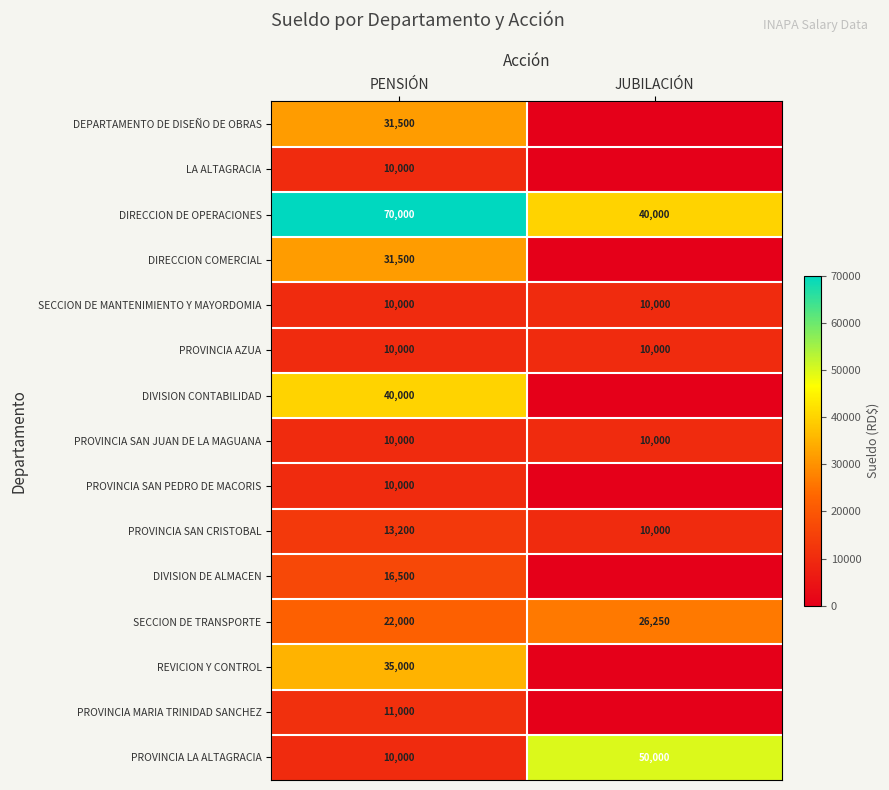

Is it true that PROVINCIA SAN CRISTOBAL equals 6738 at JUBILACIÓN?

False